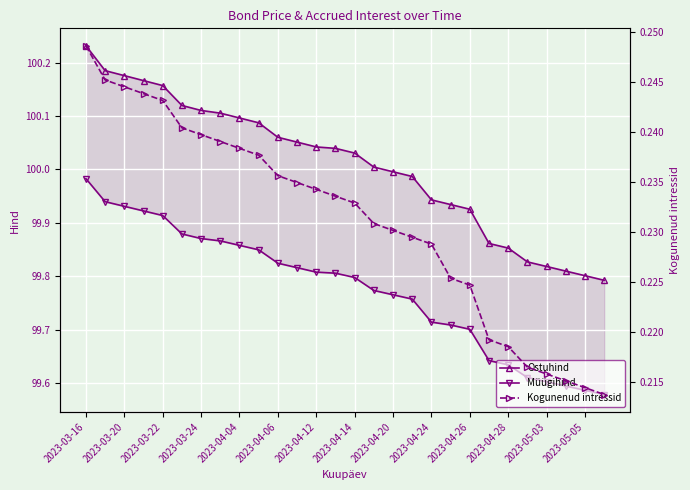

True or false: Ostuhind and Kogunenud intressid cross at least once.

False